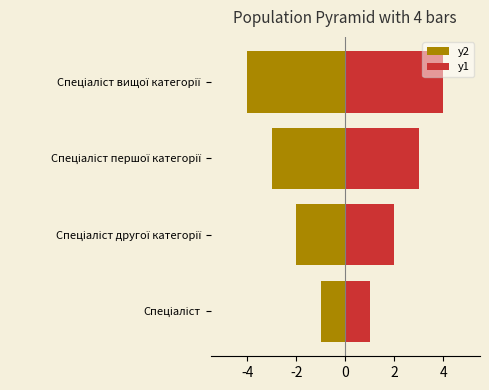

Which series has the largest total across all categories?

y1